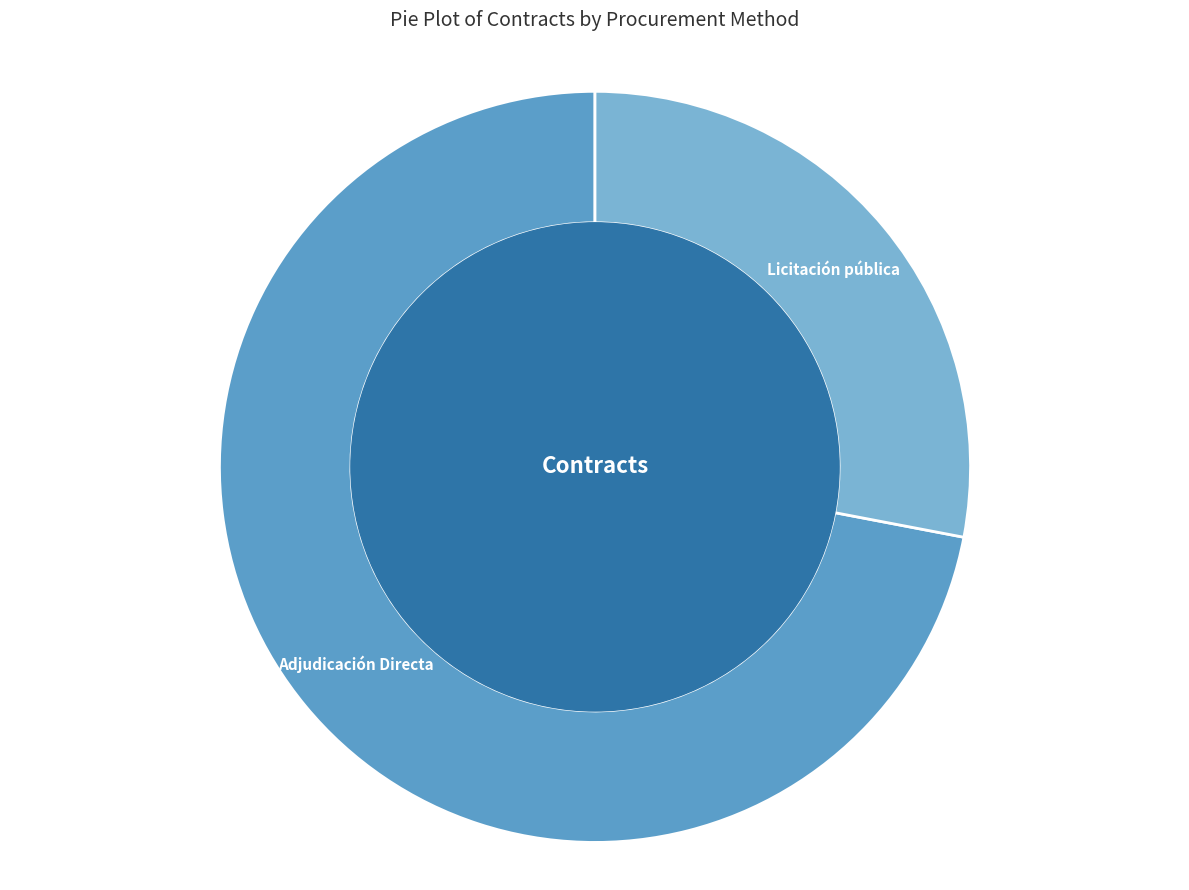

Is it true that Adjudicación Directa is 72% of the pie?

True